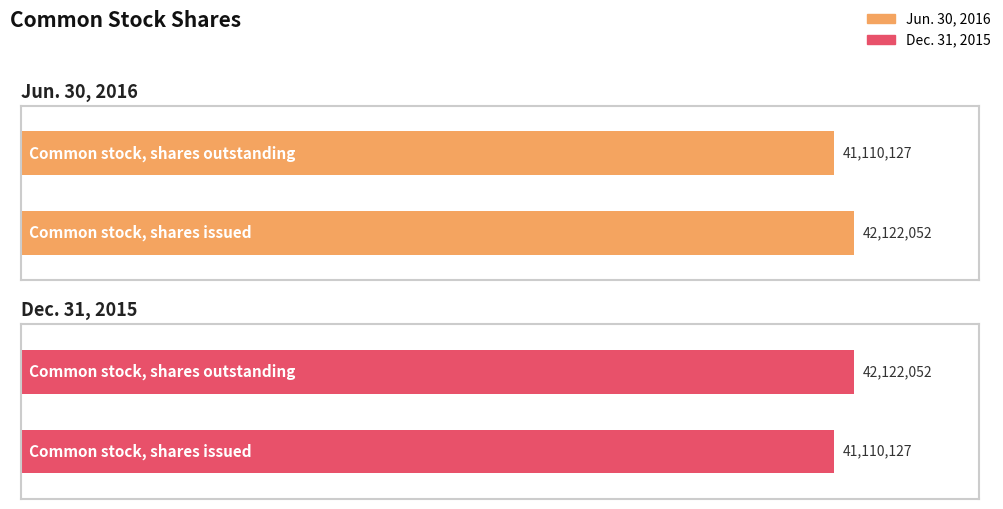

The Jun. 30, 2016 series shows 10099347 at Common stock, shares outstanding. True or false?

False